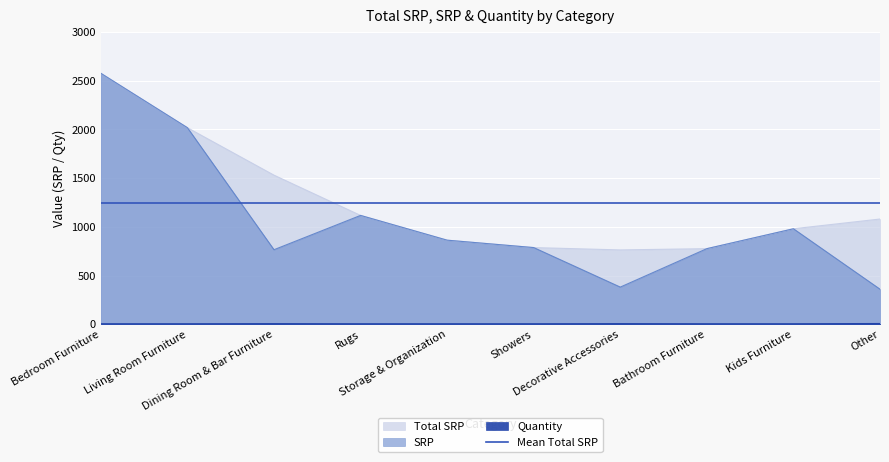

What is the average value of the Total SRP series?

1248.8